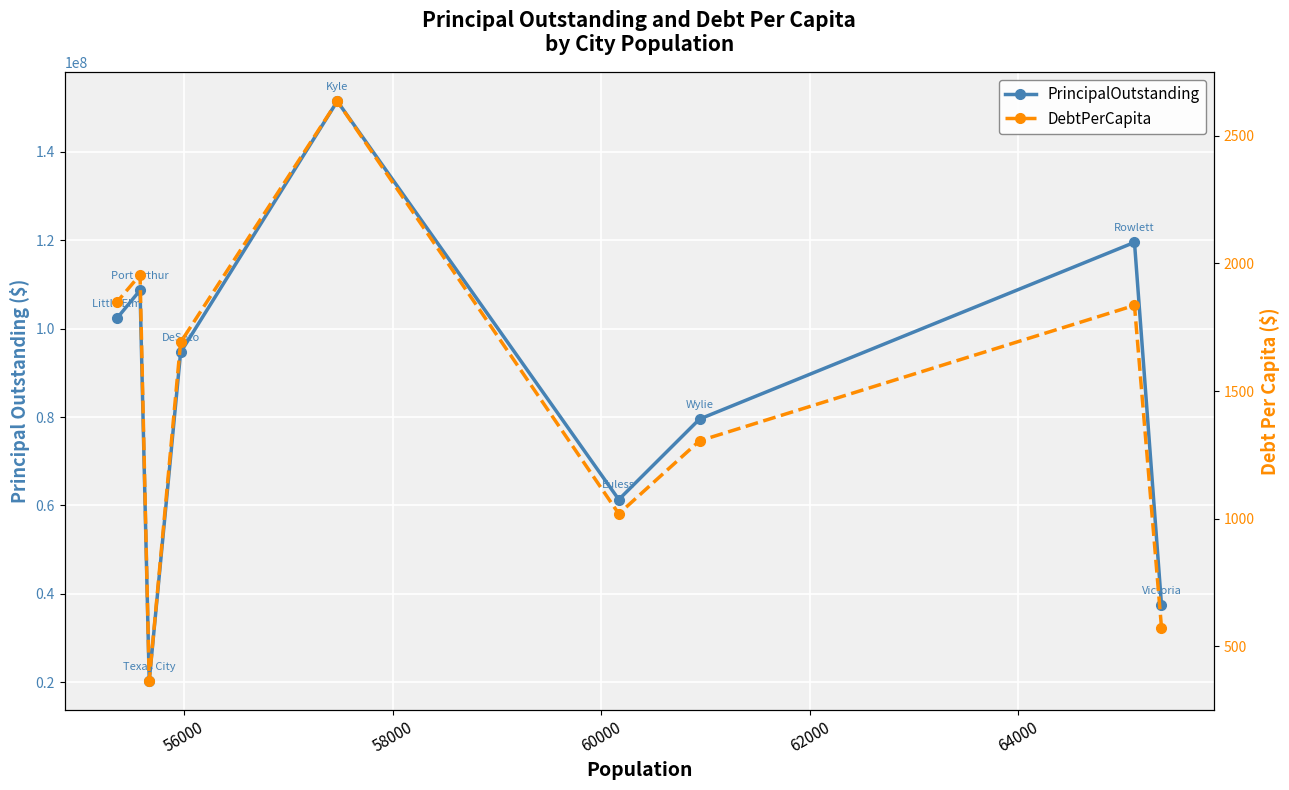

True or false: PrincipalOutstanding and DebtPerCapita cross at least once.

False